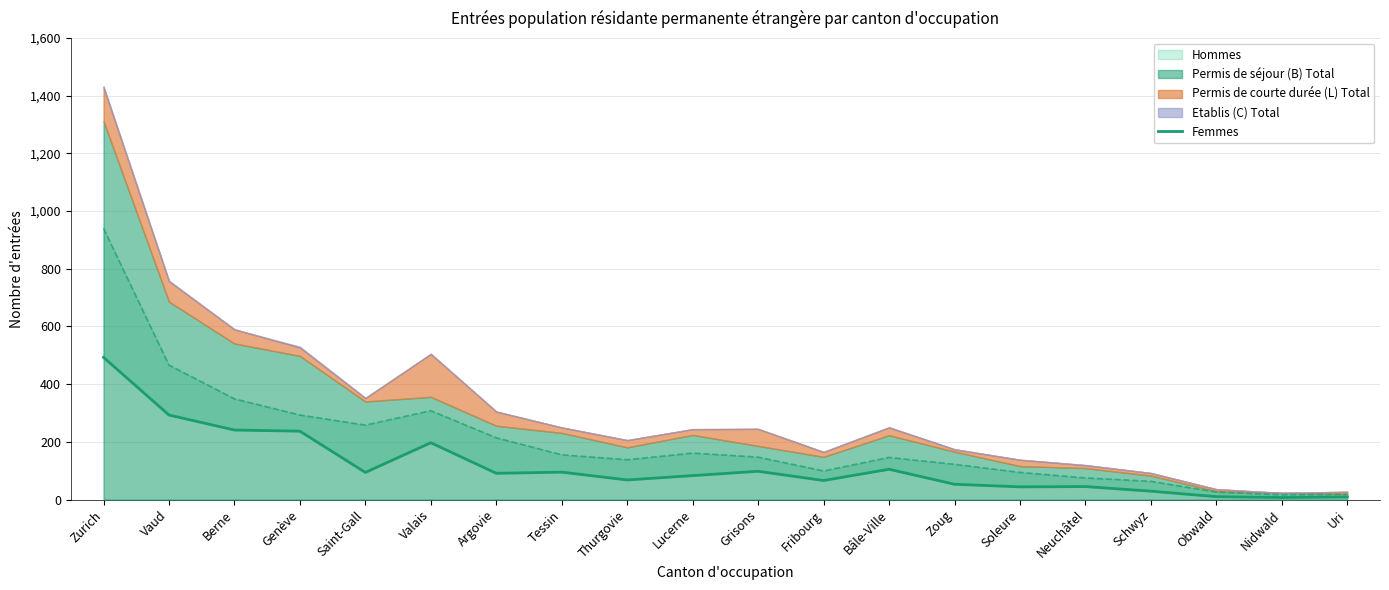

What is the sum of the values at Zoug and Nidwald?

60